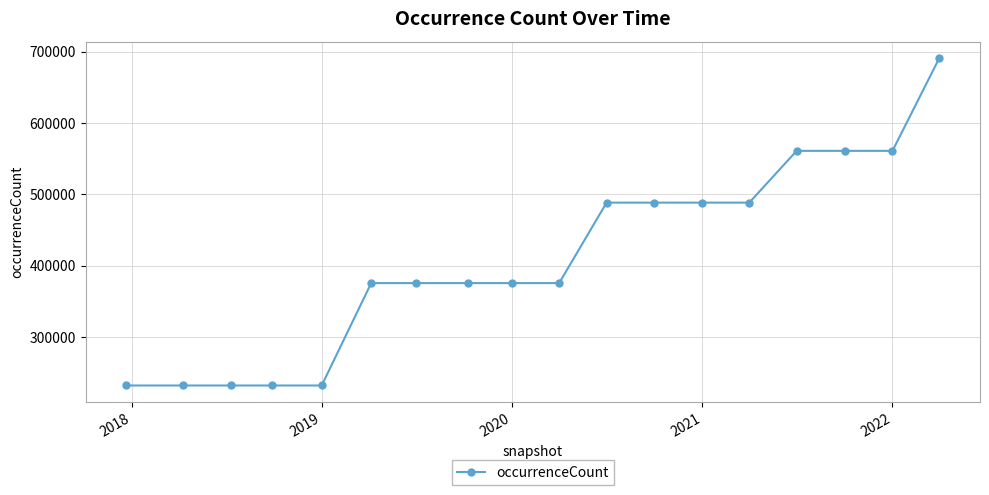

Is this an area chart (filled region under the line)?

No